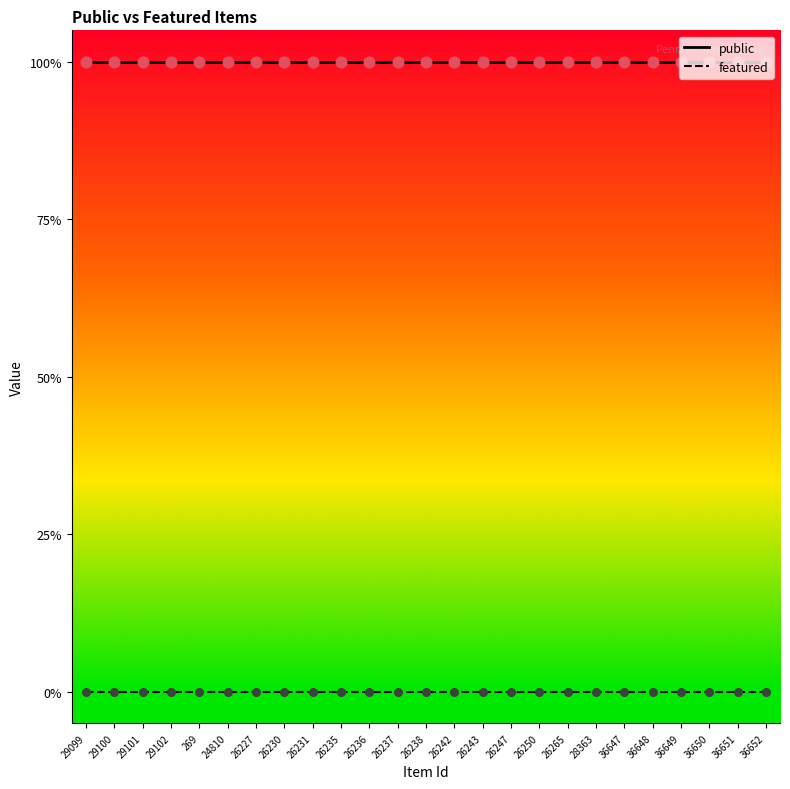

What are all the series names shown in the legend?

public, featured